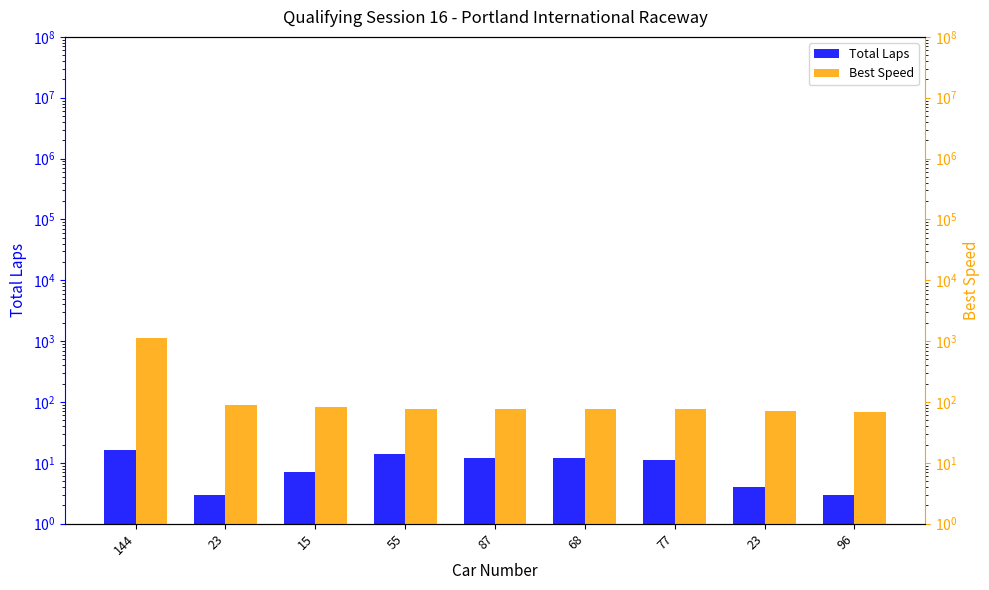

At 55, list the series in order from largest to smallest.

Best Speed, Total Laps